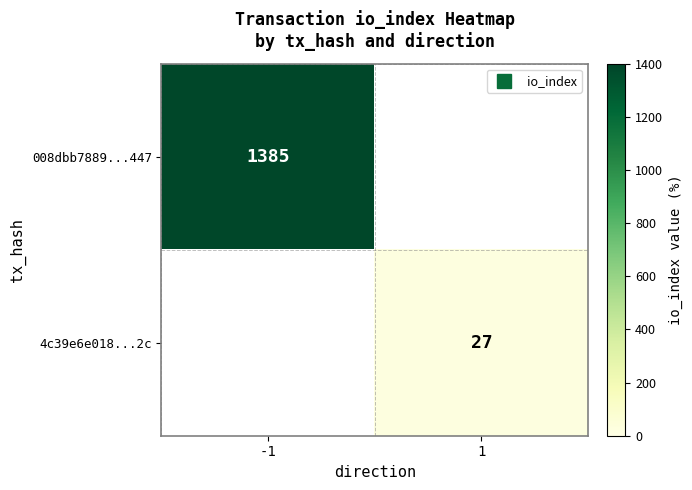

What is the smallest value displayed?

27.0